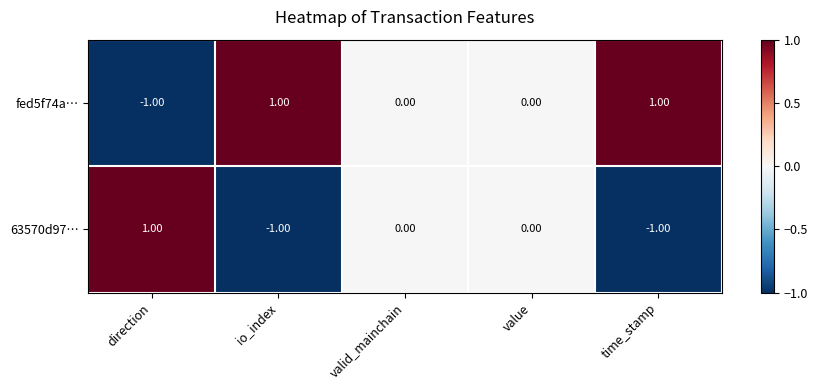

Which category has the lowest value in the fed5f74a… series?

direction